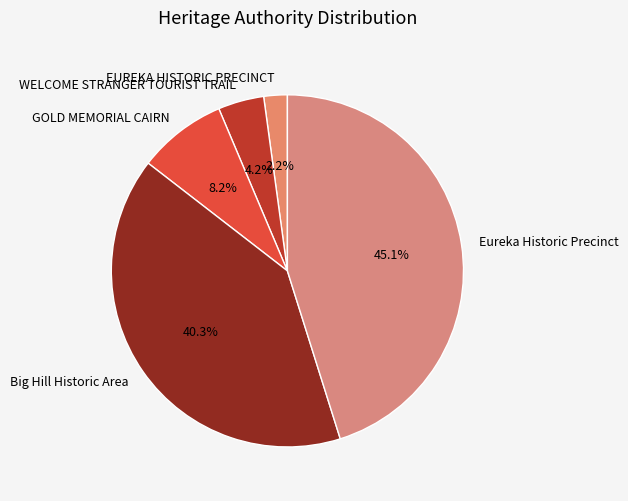

Is there a majority slice in this chart?

No